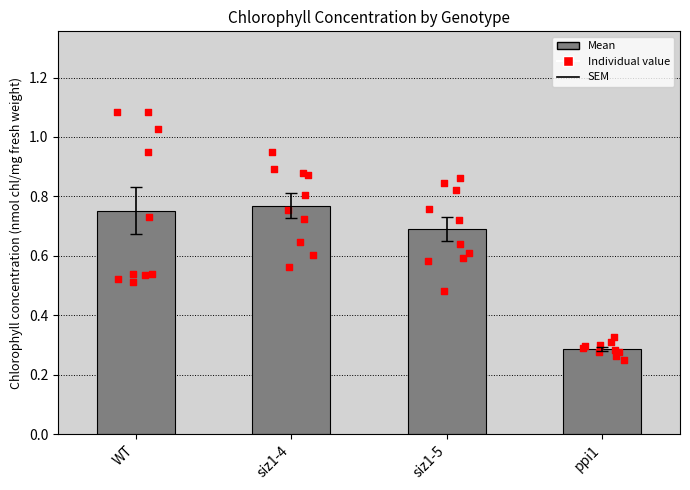

Is the value of ppi1 at 5 greater than the value of siz1-4 at siz1-5?

No